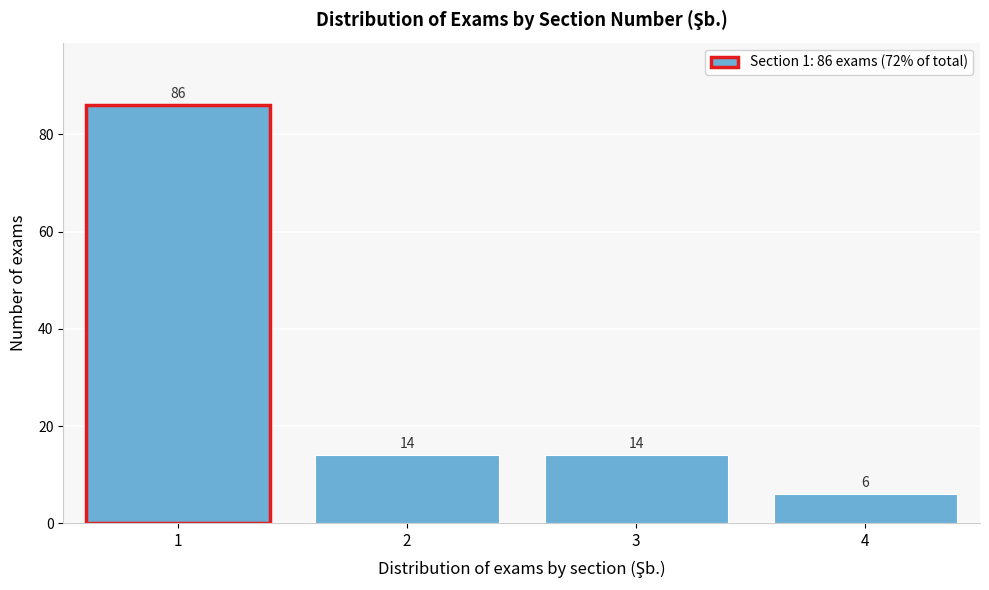

Over which range of the x-axis is the bar tallest?

0.5 to 1.5